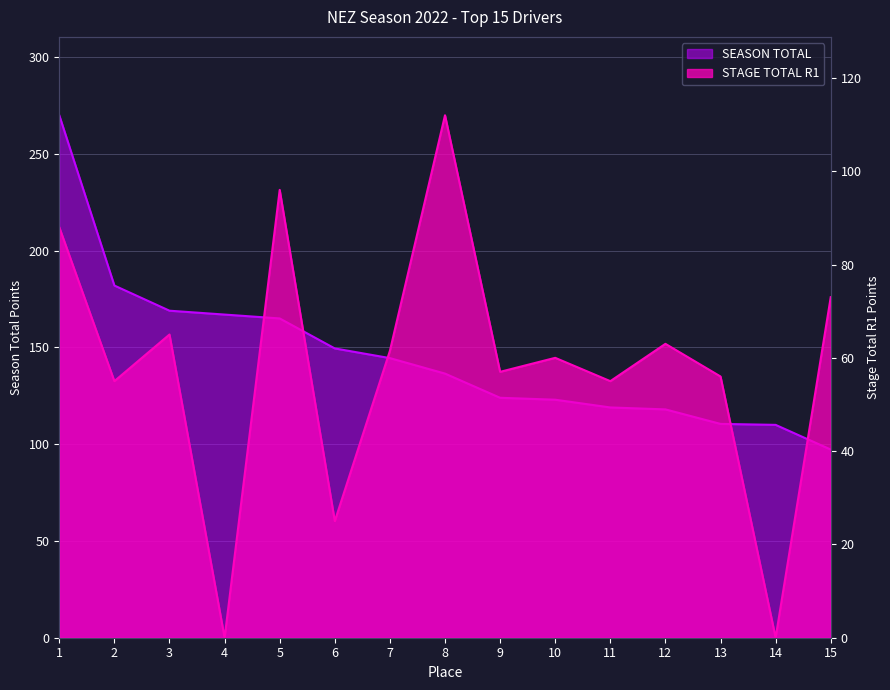

Which category has the highest value in the STAGE TOTAL R1 series?

8